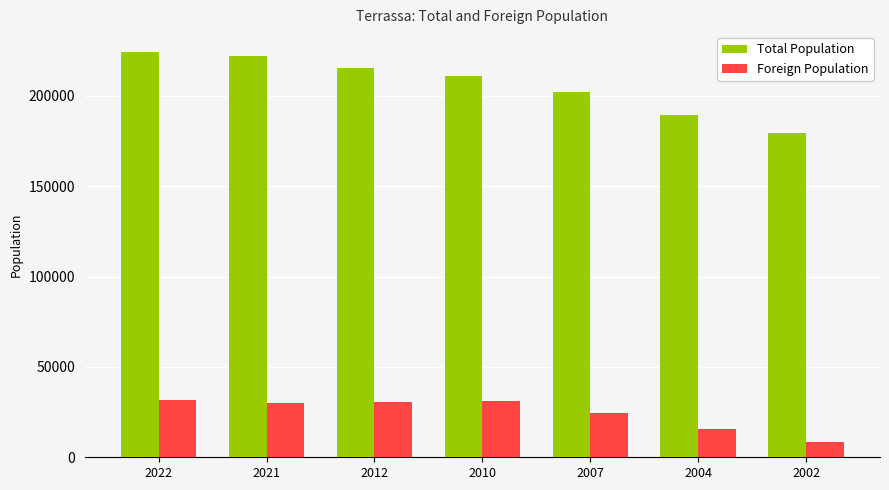

What is the value of the Total Population bar at the 3rd from the left?

215678